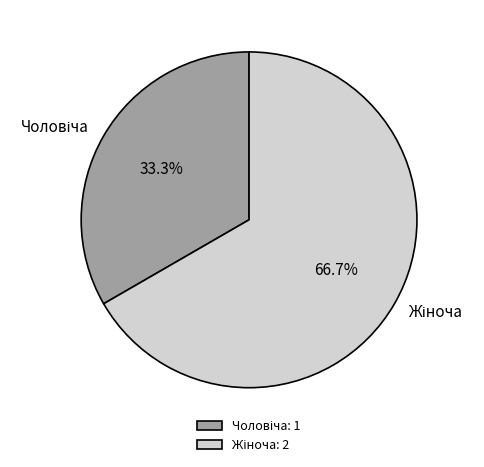

Is there a majority slice in this chart?

Yes